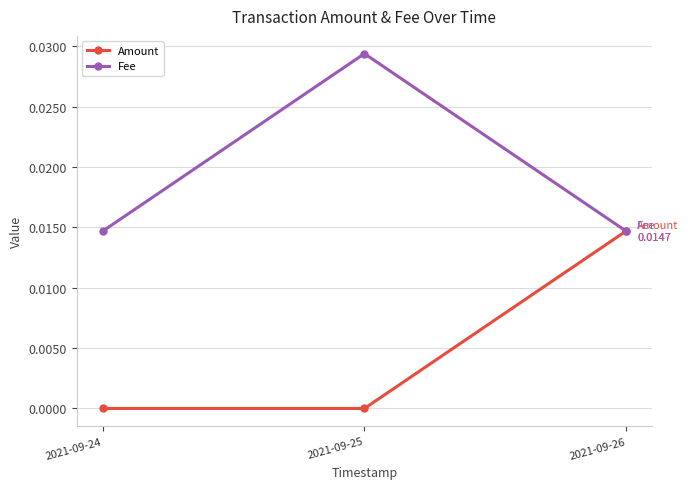

The Fee series shows 0.0 at 2021-09-25. True or false?

True